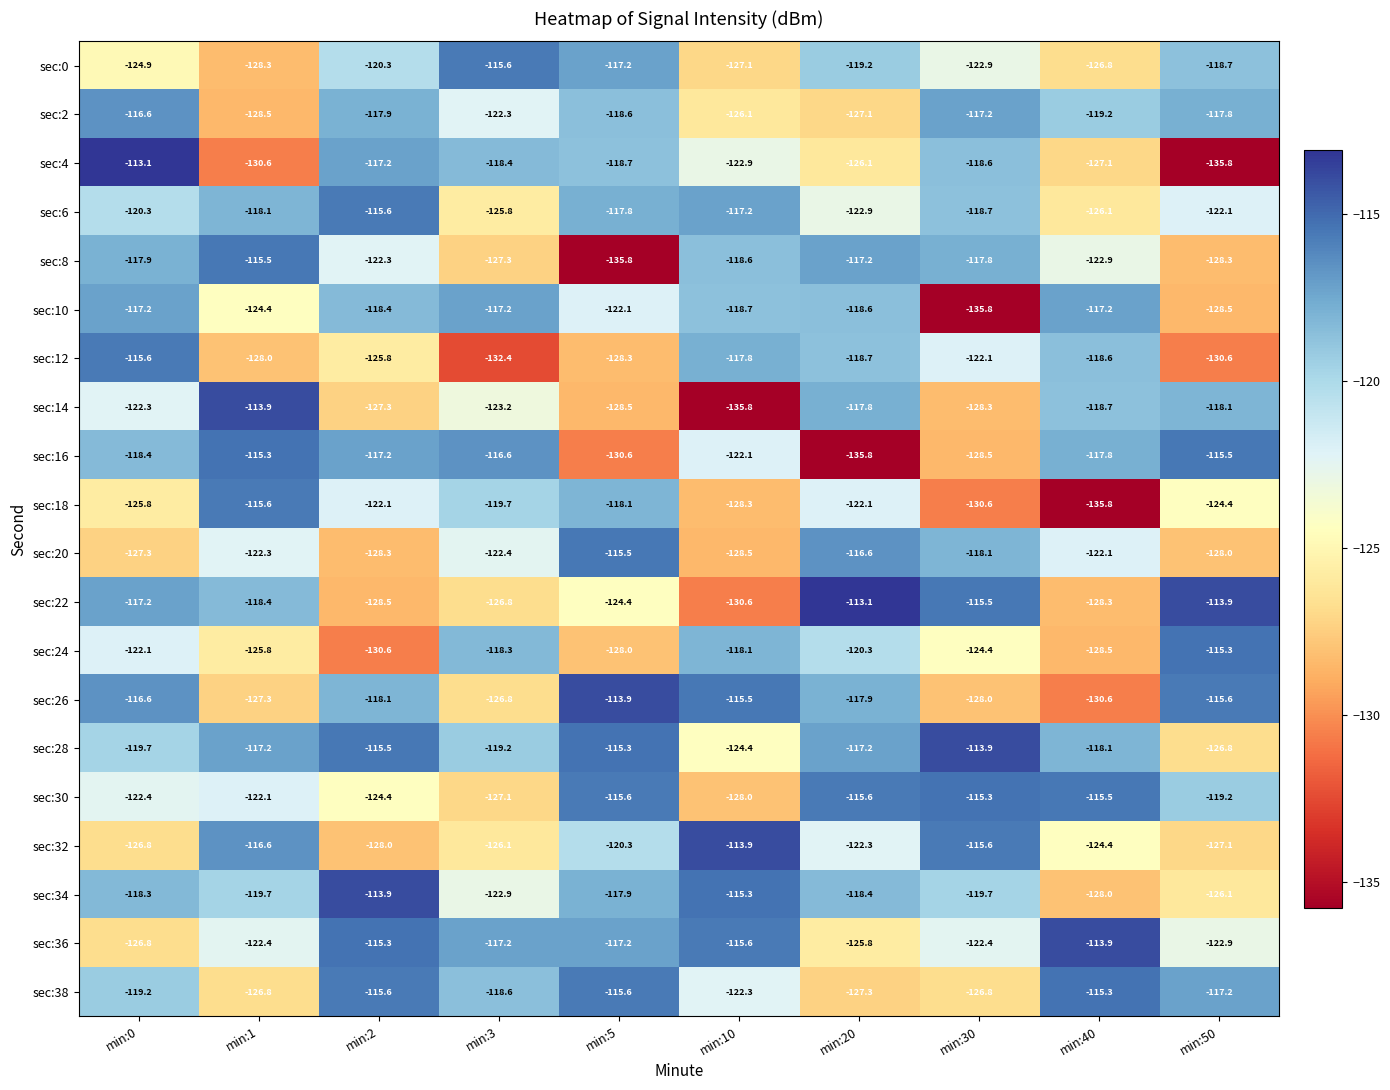

At which label does sec:30 reach its peak?

min:30